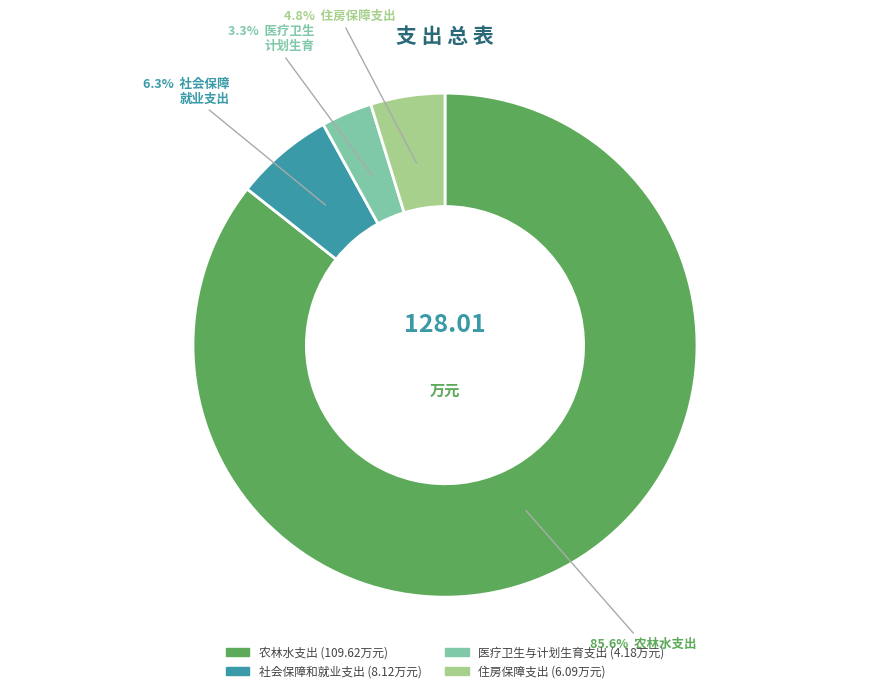

To the nearest percent, what is the average slice percentage?

25%